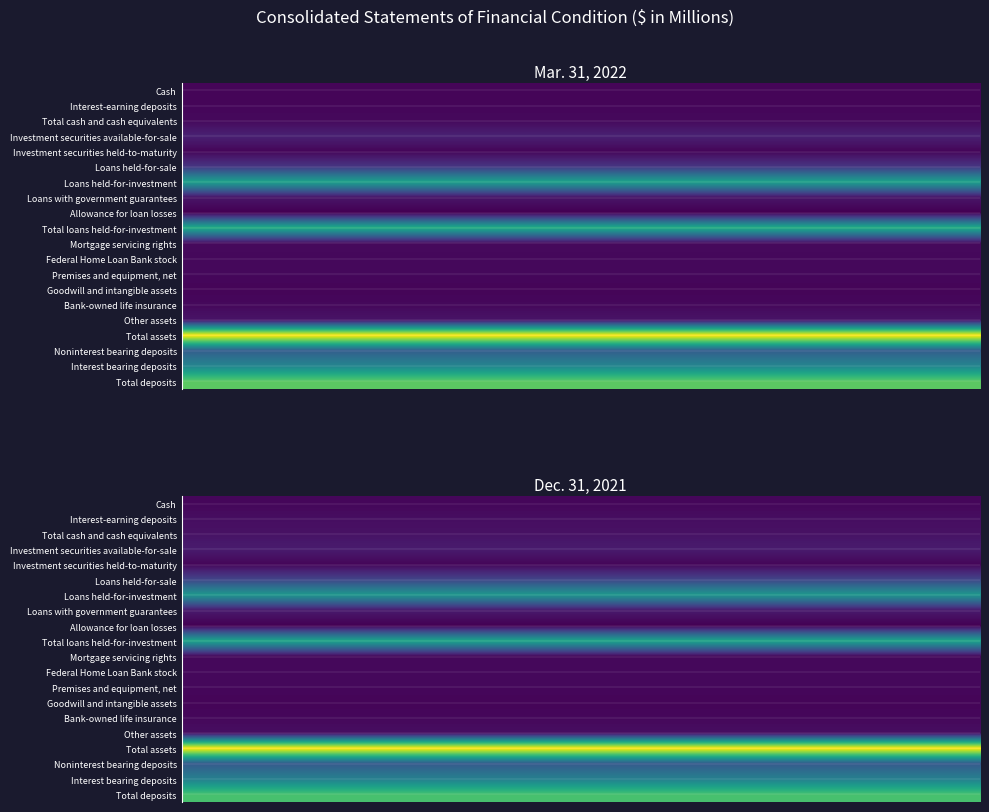

Which category has the lowest value in the Interest-earning deposits series?

Mar. 31, 2022